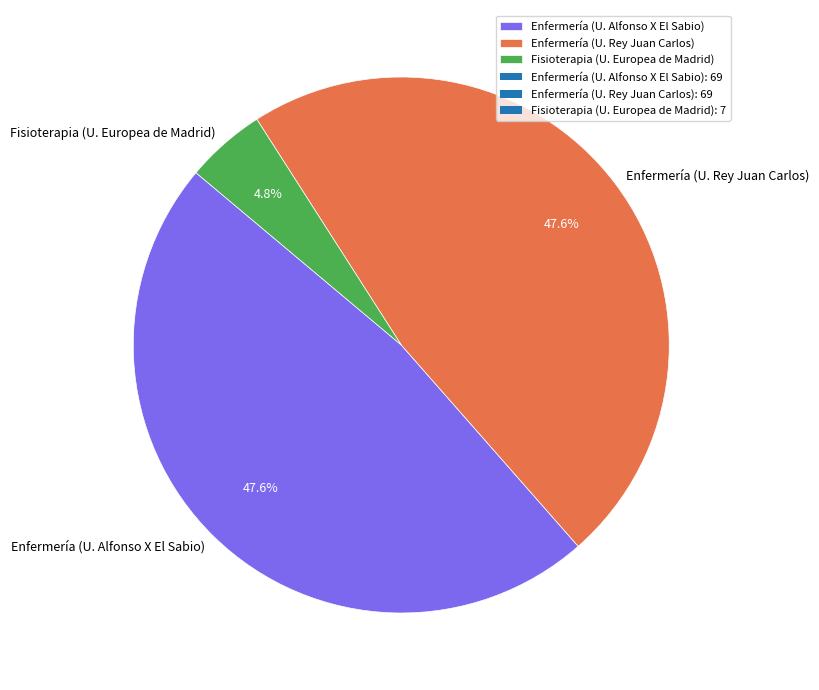

Do Enfermería (U. Alfonso X El Sabio) and Enfermería (U. Rey Juan Carlos) together represent more than half of the pie?

Yes